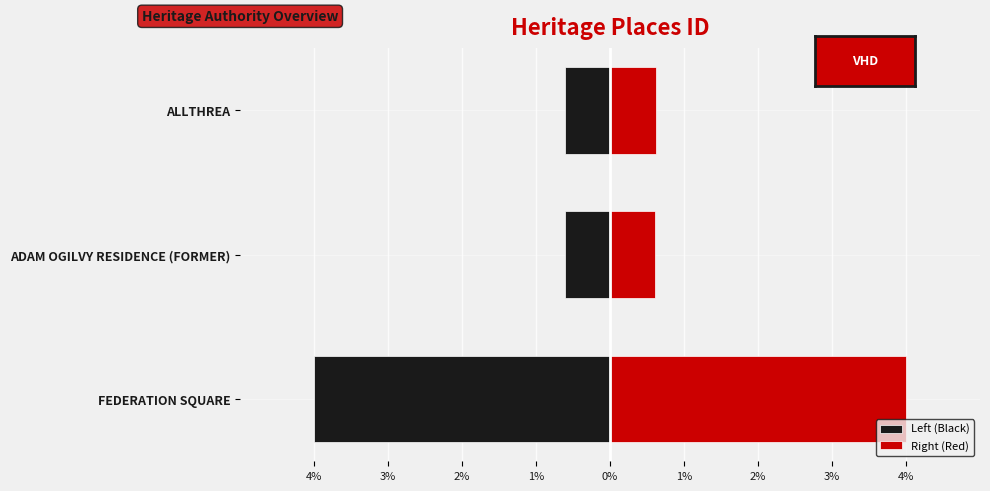

How many Left (Black) values are between -4 and 0?

3